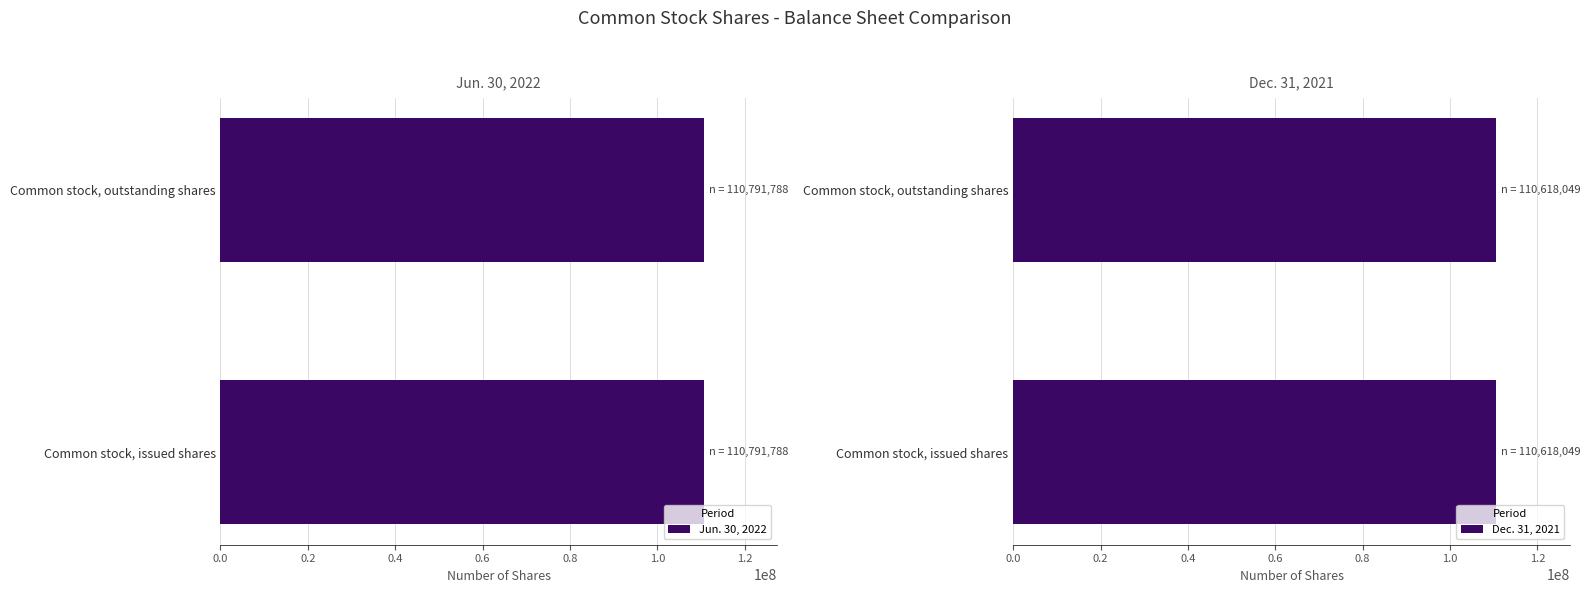

The Dec. 31, 2021 series shows 110618049 at Common stock, issued shares. True or false?

True